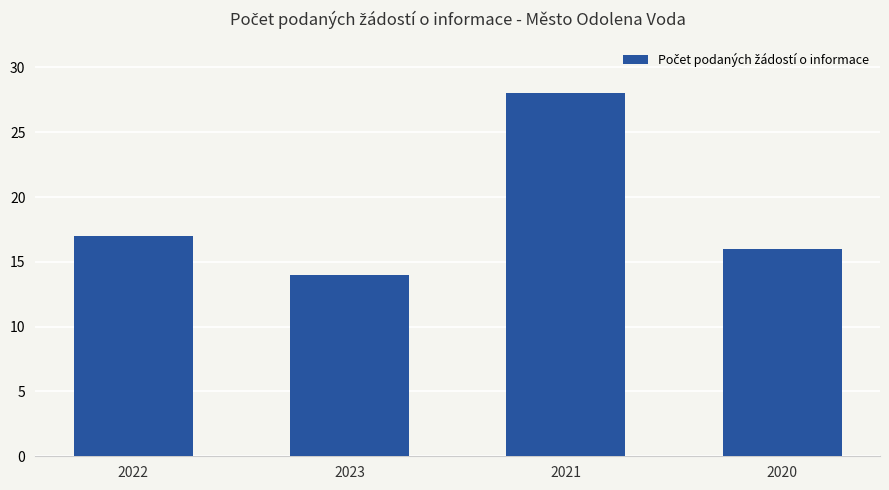

What is the smallest value displayed?

14